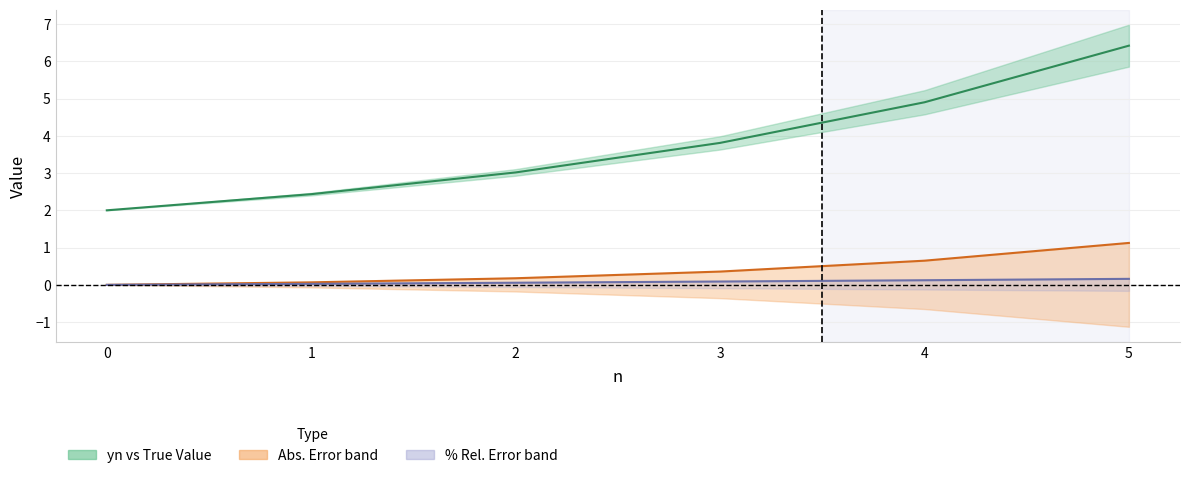

Which series has the widest spread of values?

yn midline